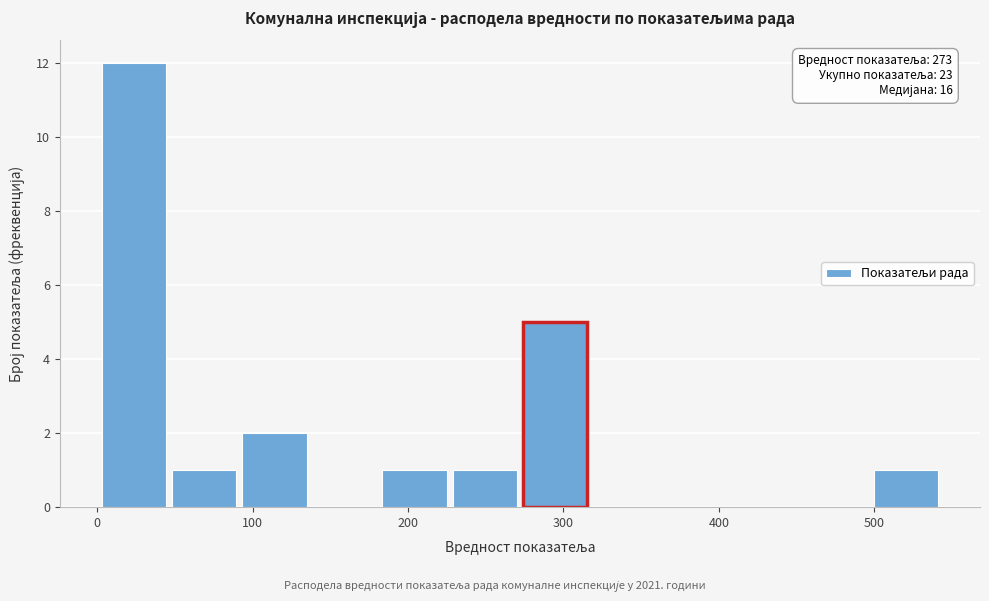

Over which range of the x-axis is the bar tallest?

0 to 50